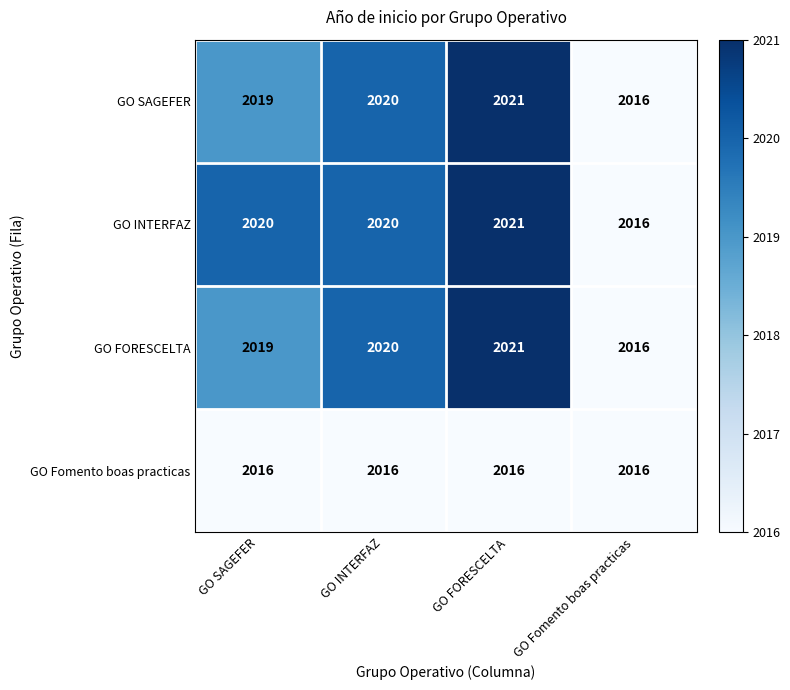

What is the spread (max minus min) of values at GO FORESCELTA?

5